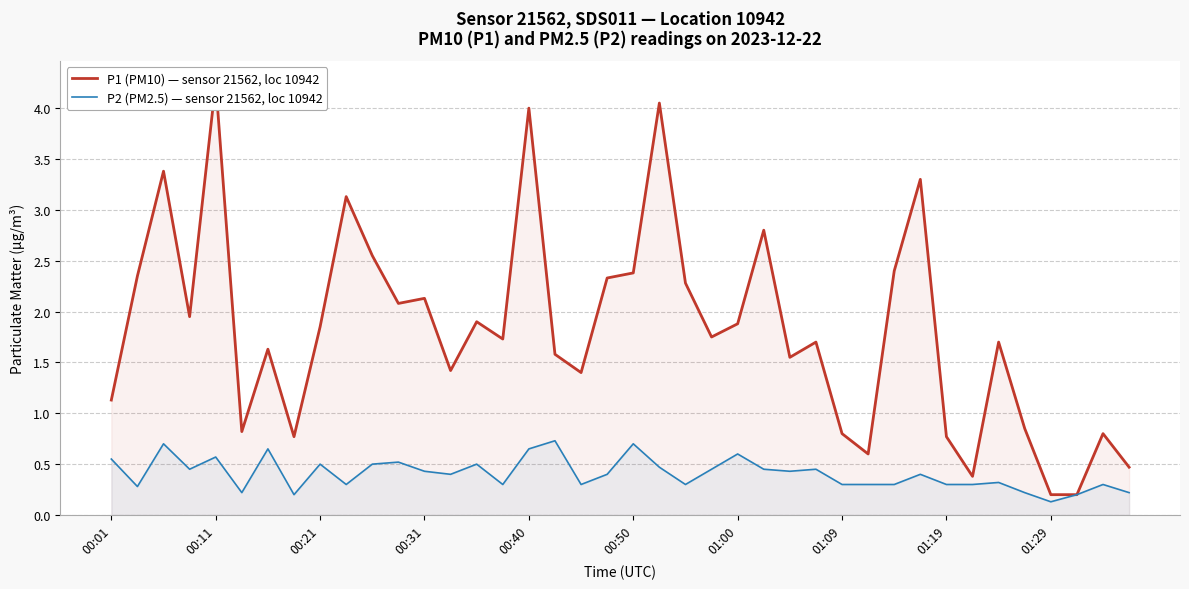

Reading right to left, transcribe all the data shown in this chart.

P1 (PM10) — sensor 21562, loc 10942: 0.5	0.8	0.2	0.2	0.8	1.7	0.4	0.8	3.3	2.4	0.6	0.8	1.7	1.6	2.8	1.9	1.8	2.3	4.0	2.4	2.3	1.4	1.6	4.0	1.7	1.9	1.4	2.1	2.1	2.5	3.1	1.9	0.8	1.6	0.8	4.2	1.9	3.4	2.4	1.1
P2 (PM2.5) — sensor 21562, loc 10942: 0.2	0.3	0.2	0.1	0.2	0.3	0.3	0.3	0.4	0.3	0.3	0.3	0.5	0.4	0.5	0.6	0.5	0.3	0.5	0.7	0.4	0.3	0.7	0.7	0.3	0.5	0.4	0.4	0.5	0.5	0.3	0.5	0.2	0.7	0.2	0.6	0.5	0.7	0.3	0.6